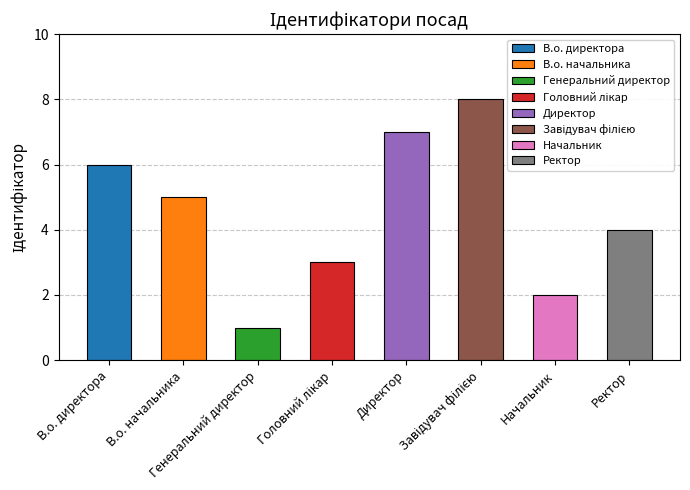

What is the sum of all values?

36